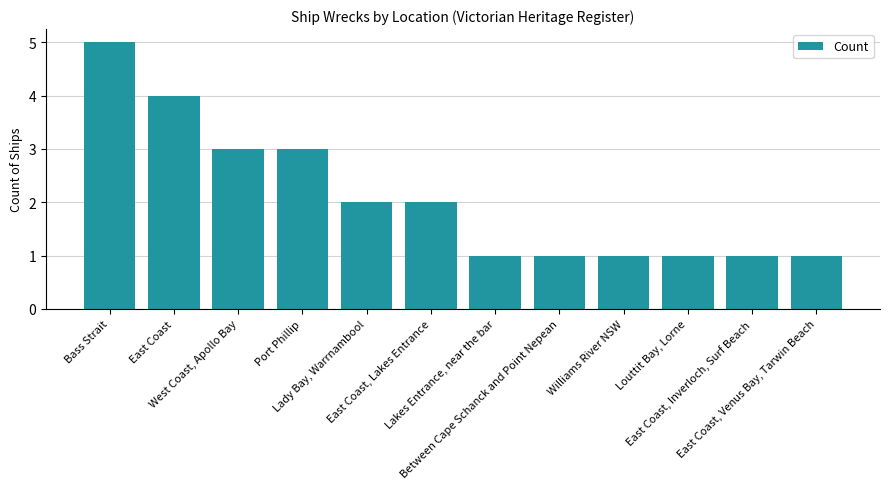

What is the change in value from Bass Strait to Lakes Entrance, near the bar?

-4